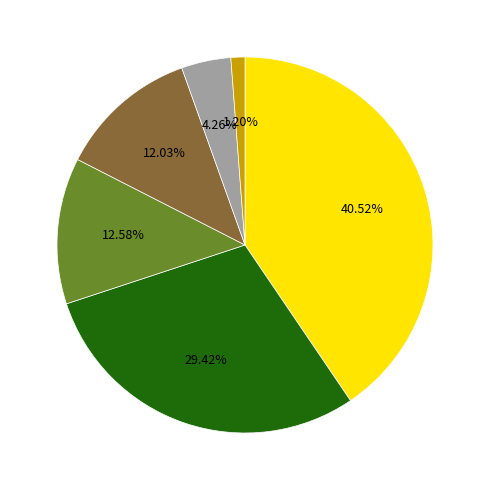

Does any single category account for the majority?

No